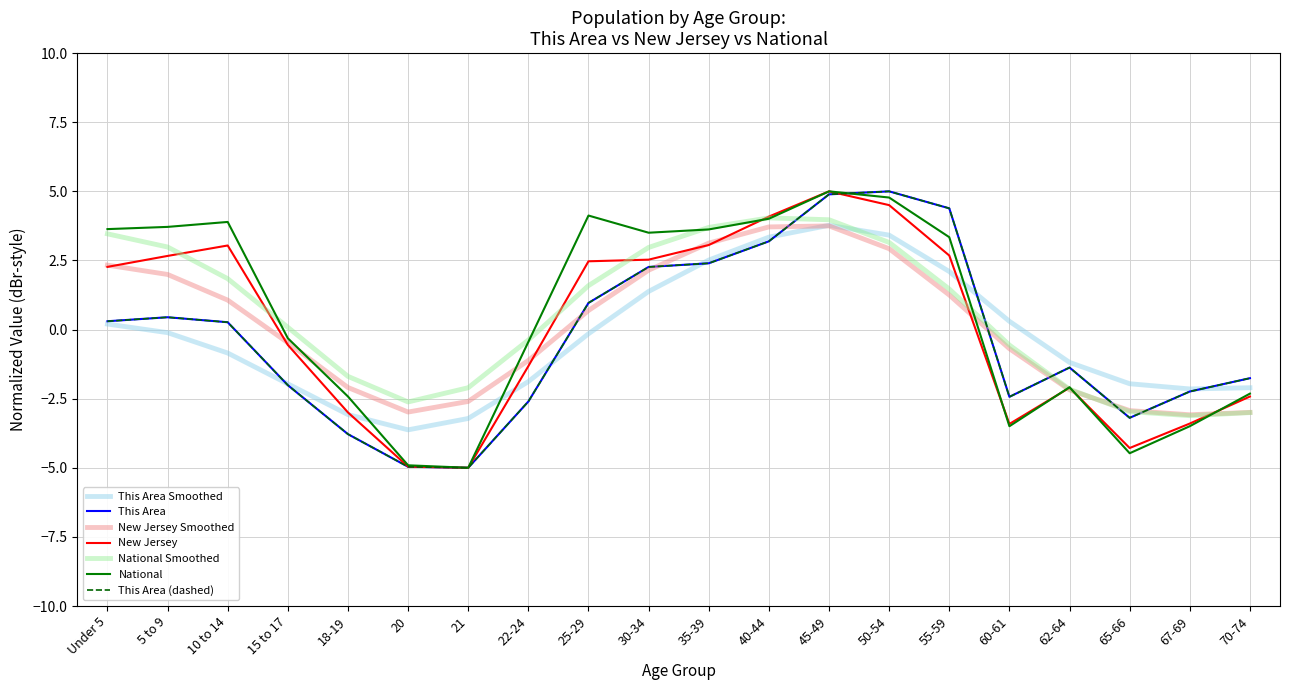

What is the highest value of the This Area series?

5.0